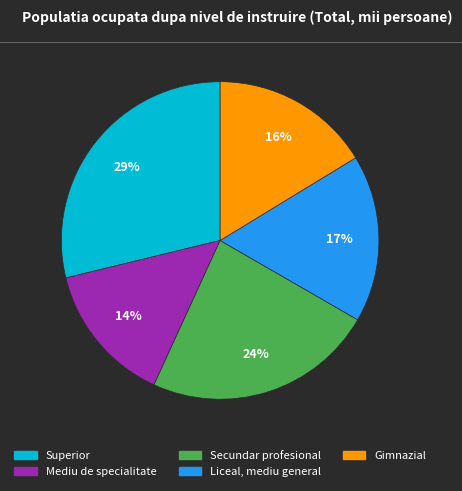

Is it true that Gimnazial is 16% of the pie?

True